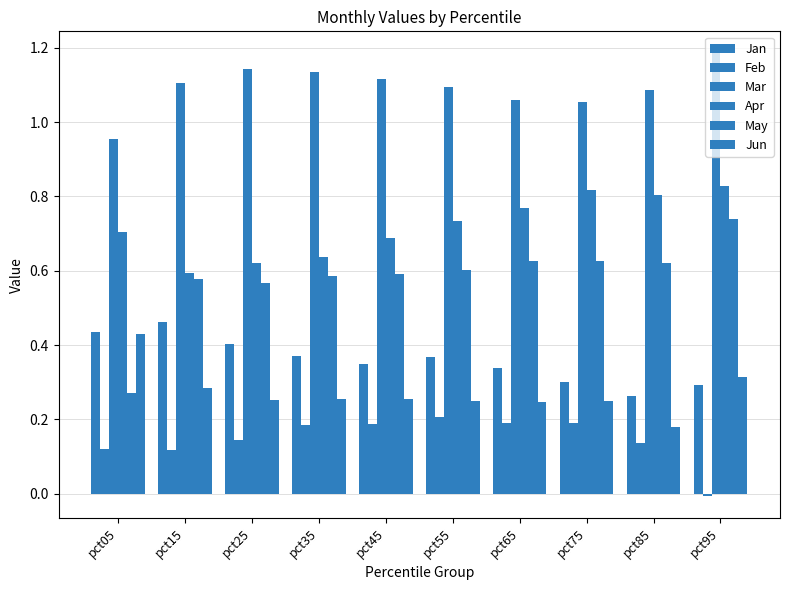

How many bars are there in total?

60